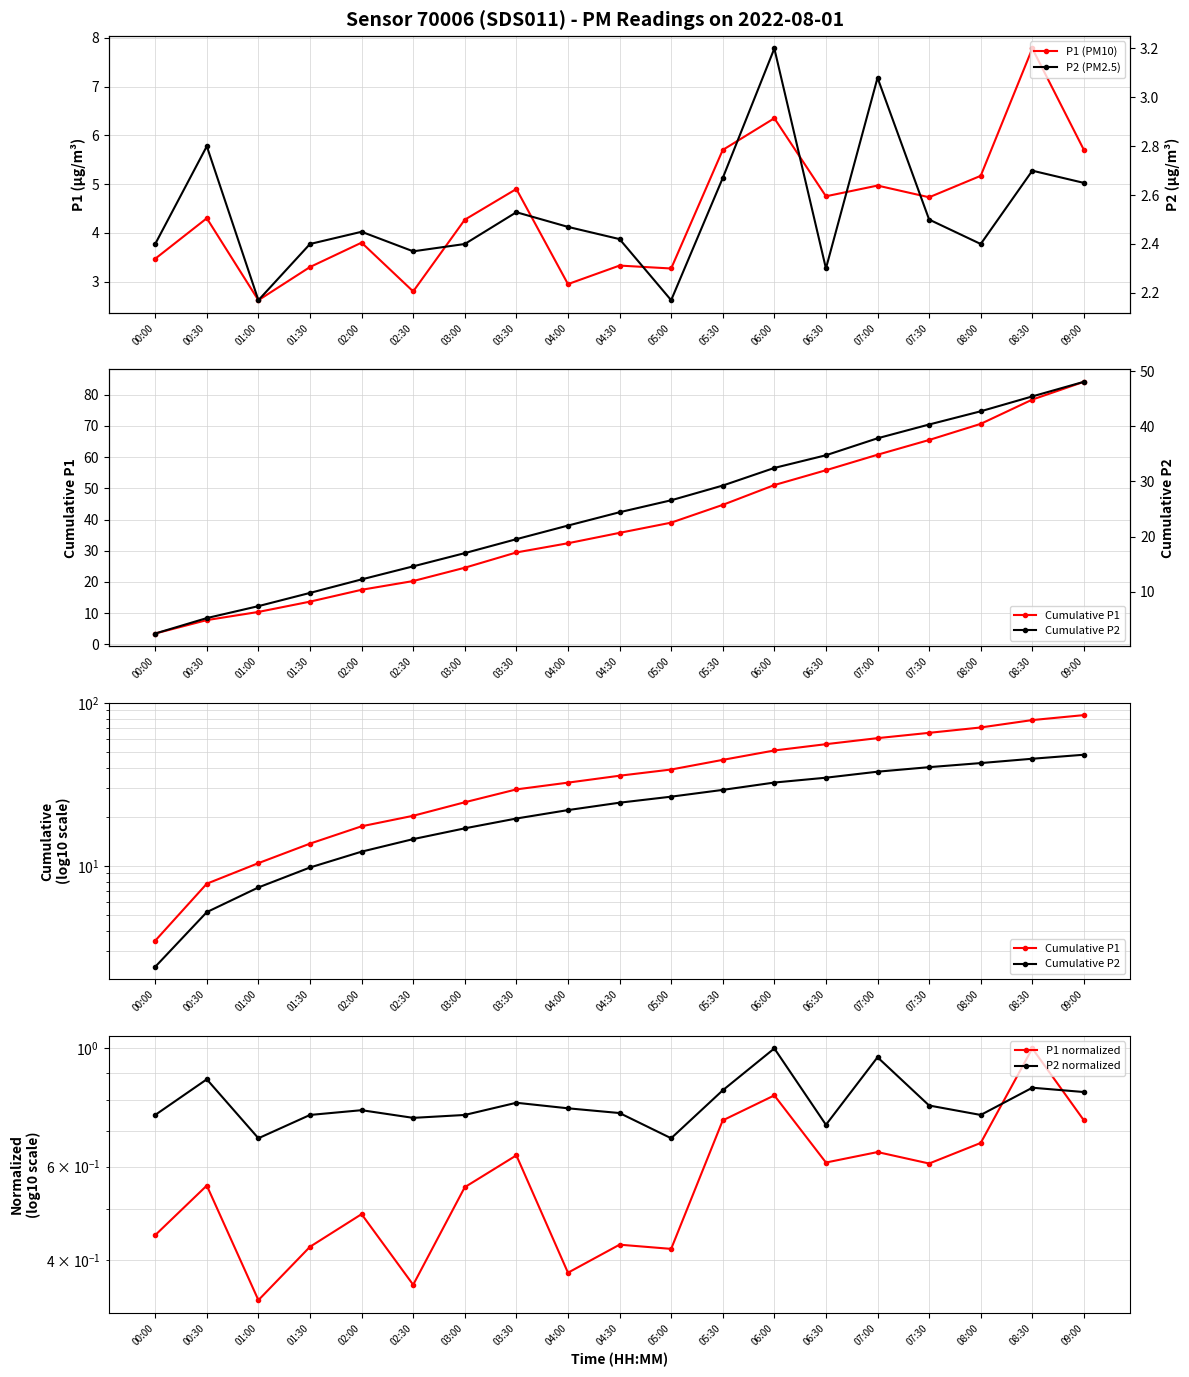

What are all the series names shown in the legend?

P1 (PM10), Cumulative P1, Cumulative P2, P1 normalized, P2 normalized, P2 (PM2.5)